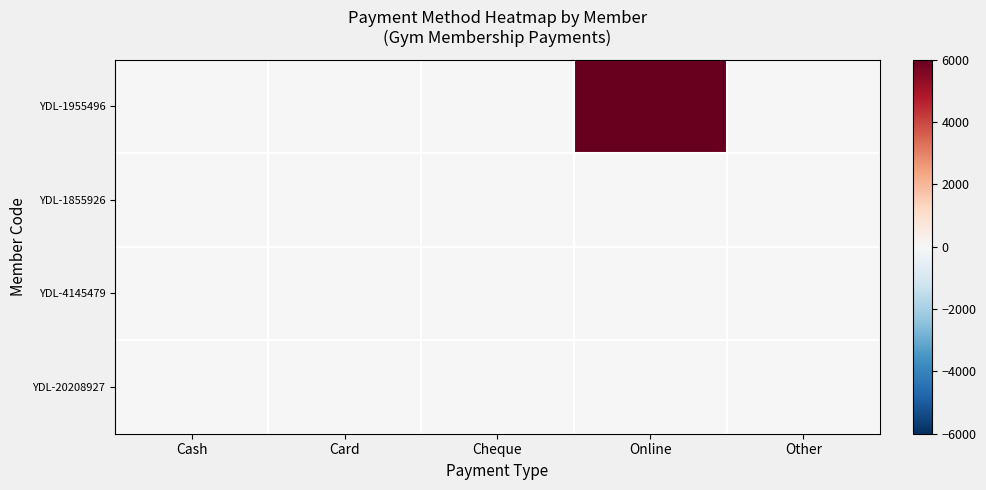

Reading right to left, transcribe all the data shown in this chart.

YDL-1955496: Other=0	Online=6000	Cheque=0	Card=0	Cash=0
YDL-1855926: Other=0	Online=0	Cheque=0	Card=0	Cash=0
YDL-4145479: Other=0	Online=0	Cheque=0	Card=0	Cash=0
YDL-20208927: Other=0	Online=0	Cheque=0	Card=0	Cash=0